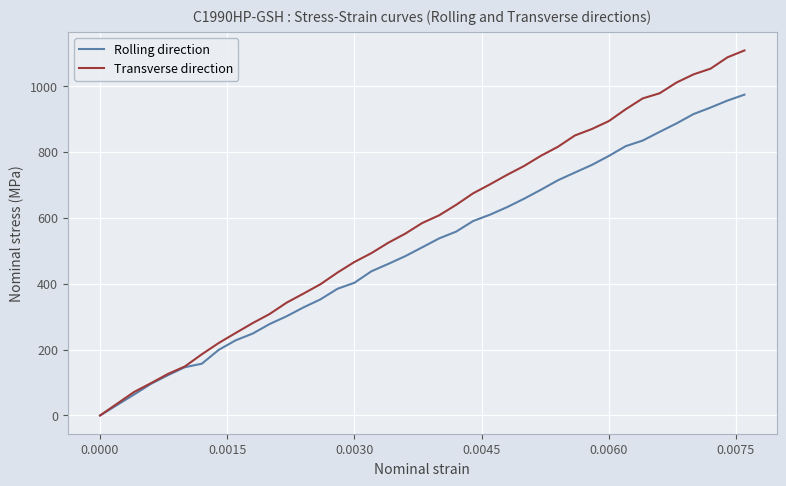

How many values in the Transverse direction series are below 607?

19